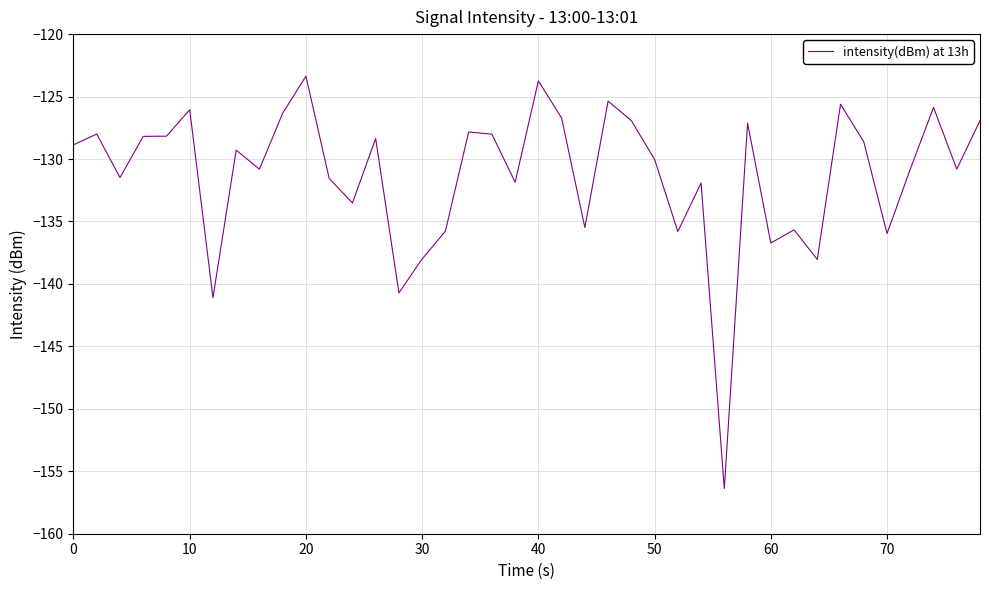

What is the difference between the maximum and minimum values?

33.0